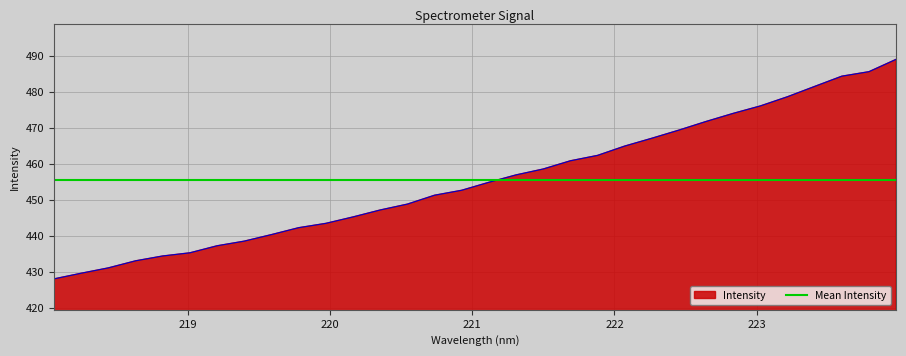

What is the sum of the values at 223.0264 and 221.3083?

933.0